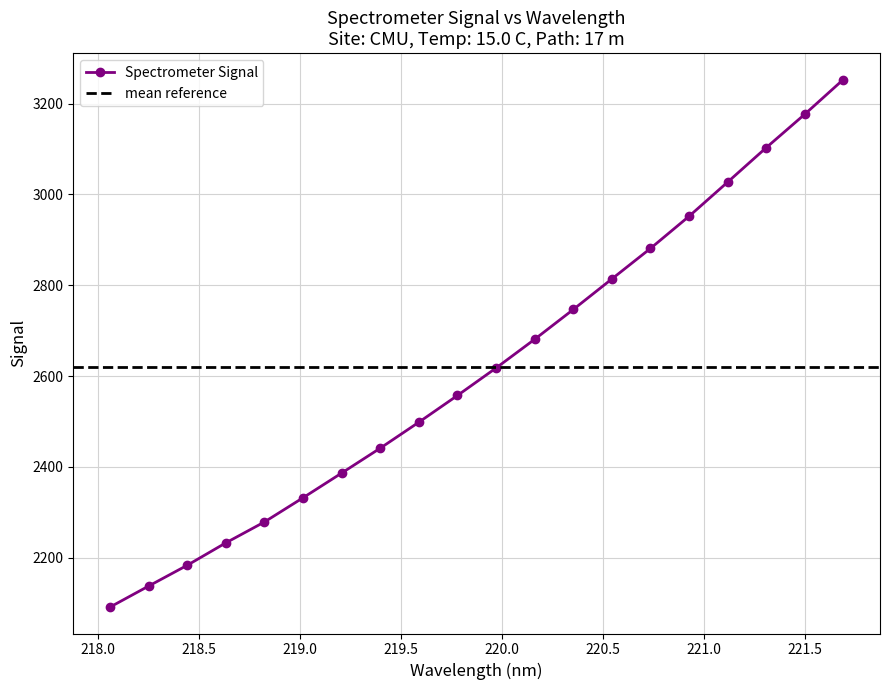

What is the difference between the maximum and minimum values?

1161.6